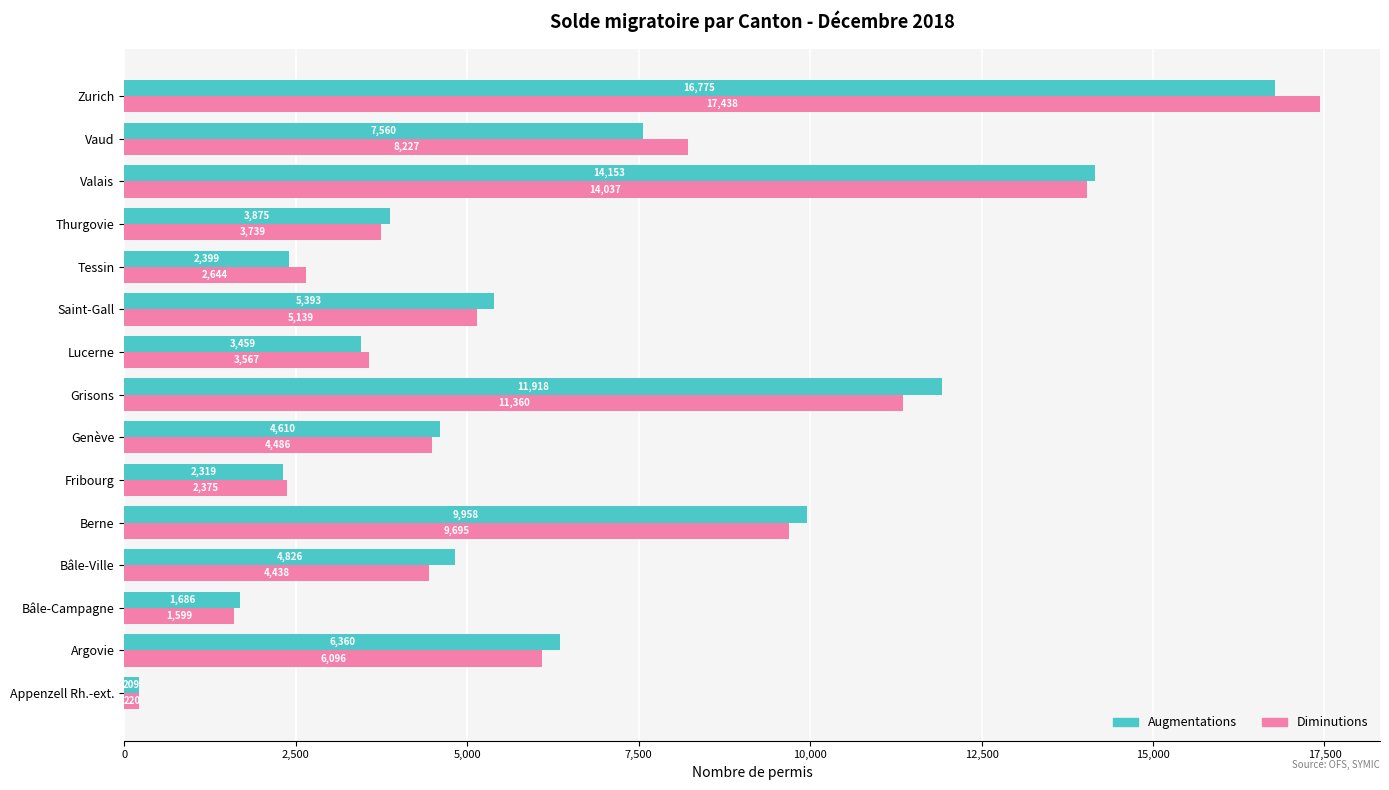

What value does the Diminutions series have at Tessin?

2644